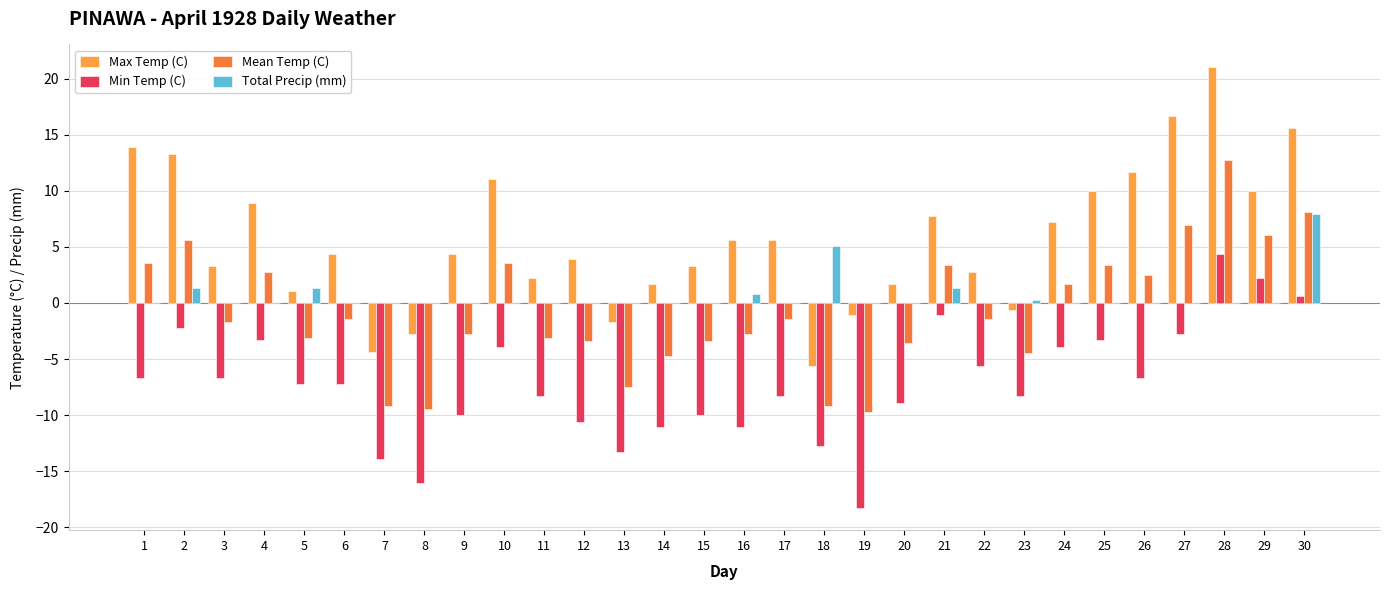

True or false: Mean Temp (C) has a value of -9.5 at 8.

True